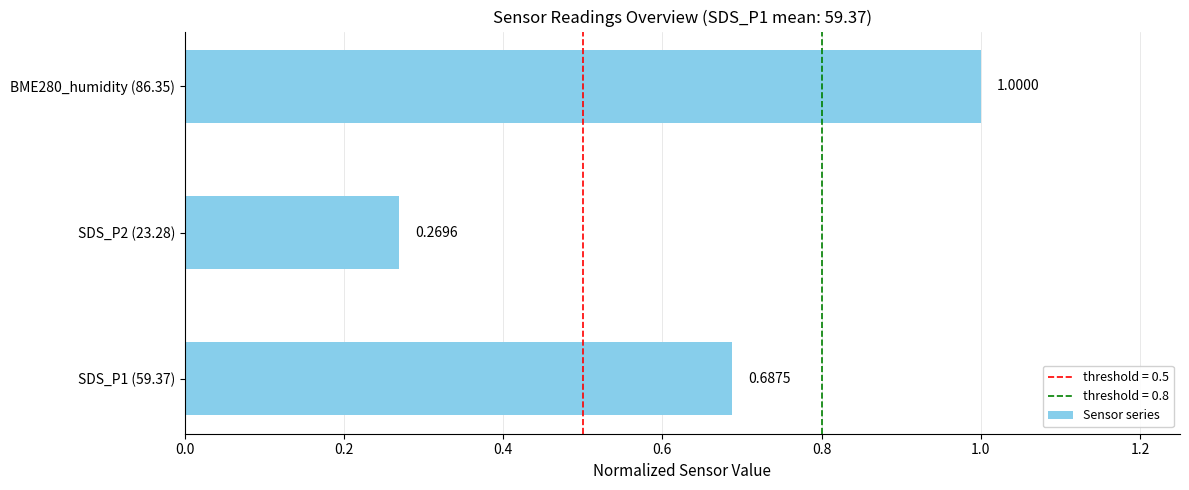

What is the sum of all values?

2.0